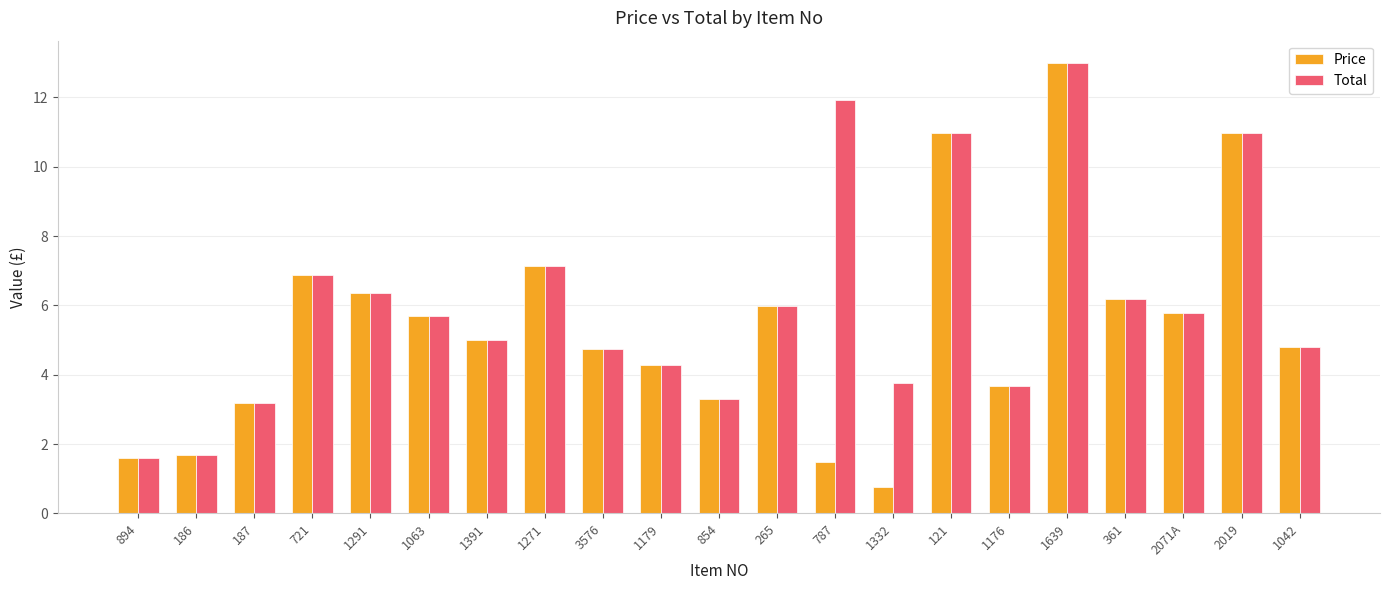

What is the total value across all series at 1042?

9.6